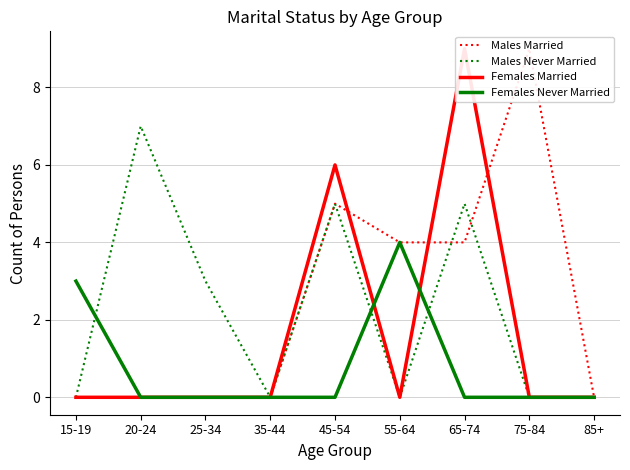

At how many categories does at least one series exceed 4?

4